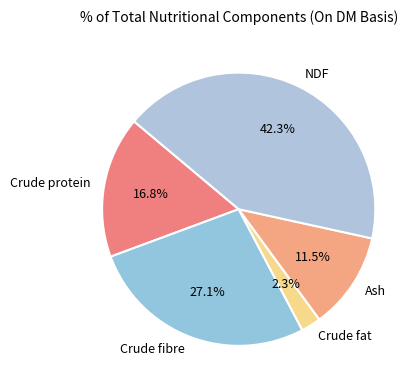

Rank the categories by value from lowest to highest.

Crude fat, Ash, Crude protein, Crude fibre, NDF